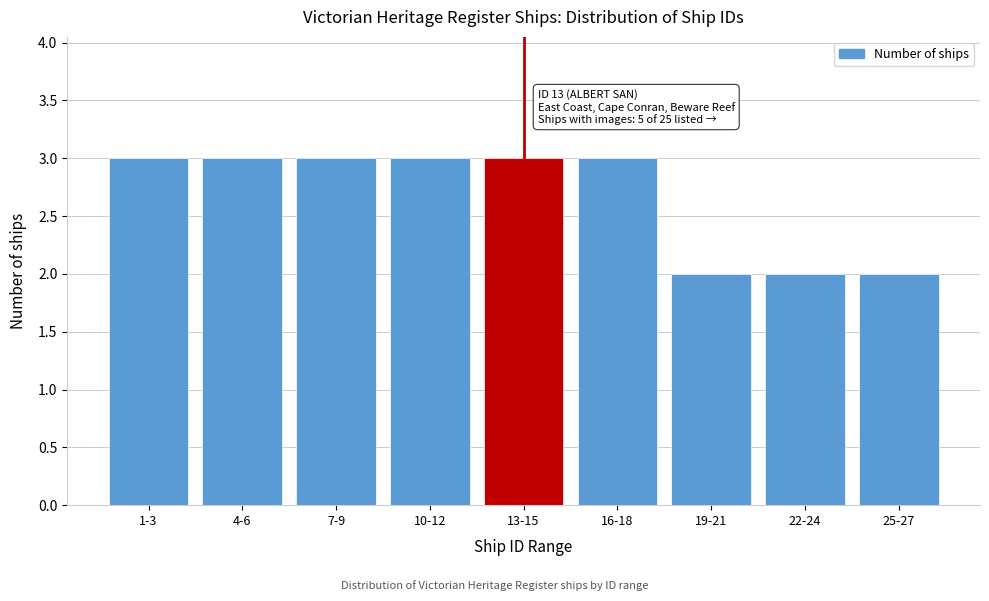

Reading left to right, transcribe all the data shown in this chart.

3	3	3	3	3	3	2	2	2